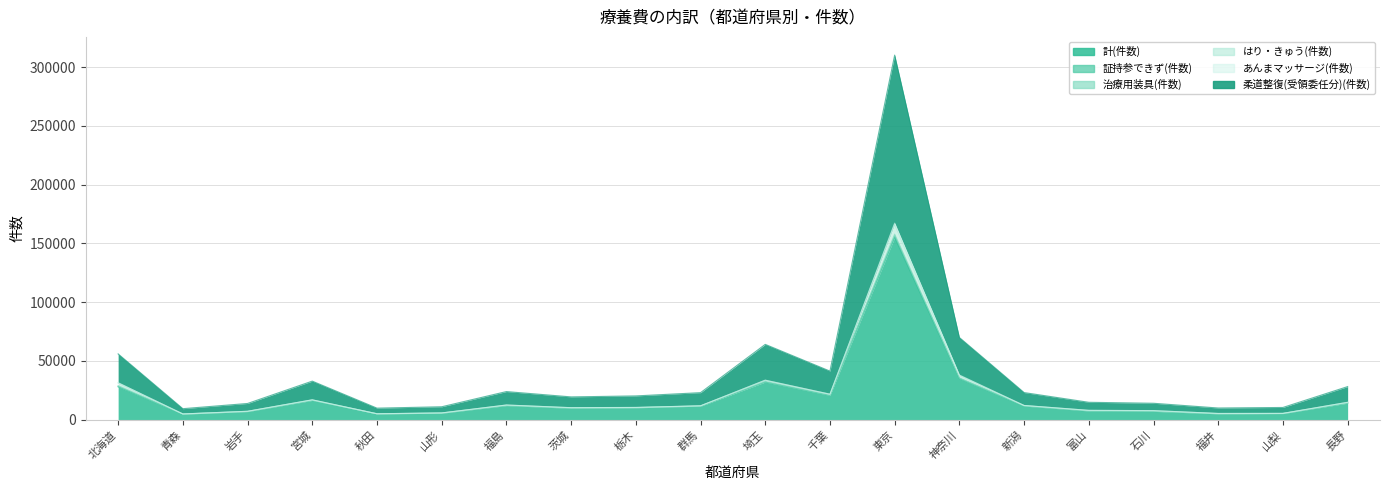

What is the difference between the maximum and minimum values in the はり・きゅう(件数) series?

162378